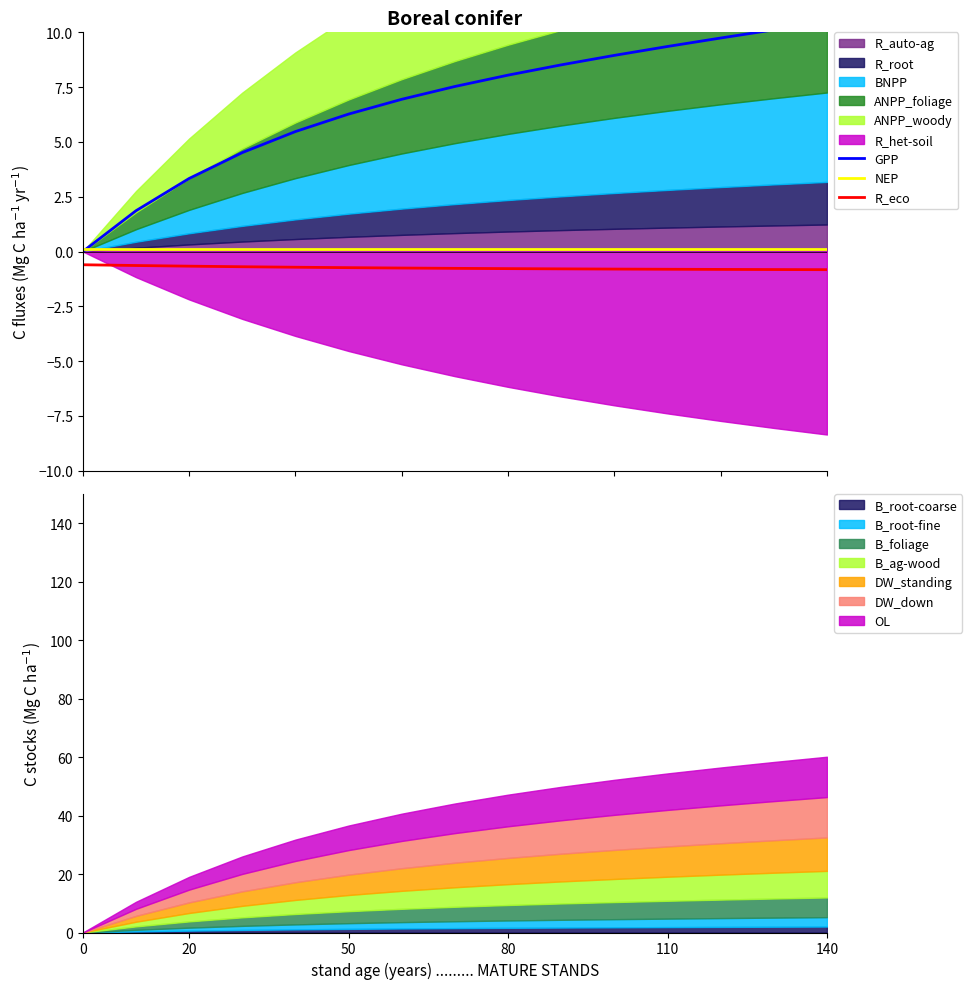

What is the maximum value shown in the chart?

10.5